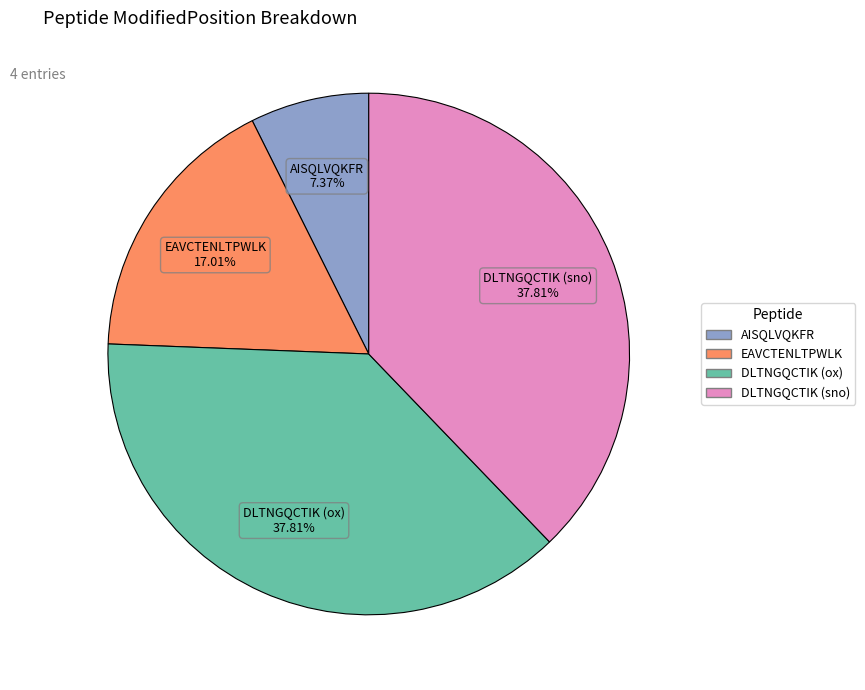

True or false: EAVCTENLTPWLK accounts for 25% of the total.

False